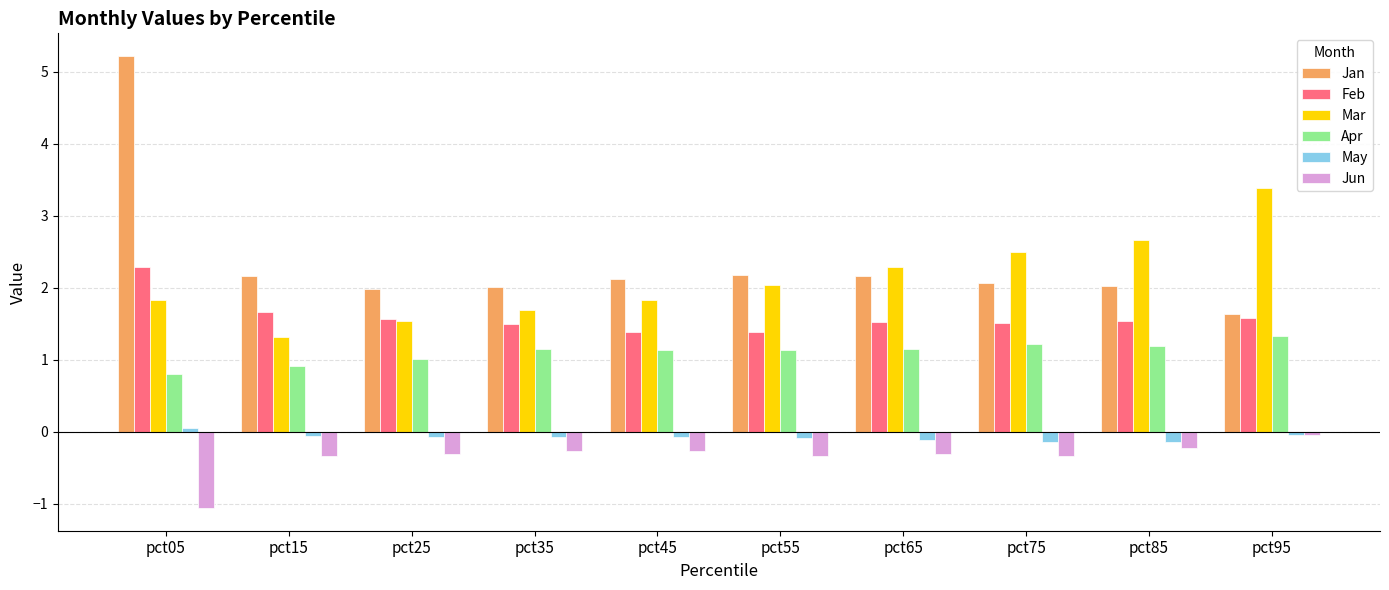

The value of Mar at pct05 is 1.8. True or false?

True